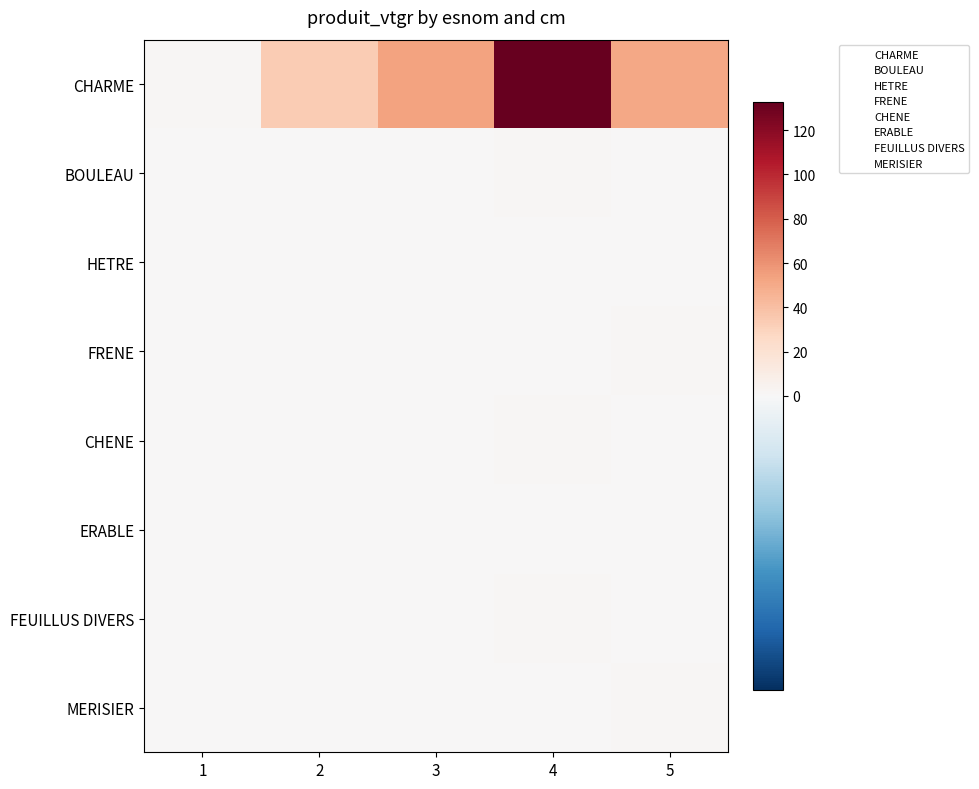

What is the spread (max minus min) of values at 2?

33.4